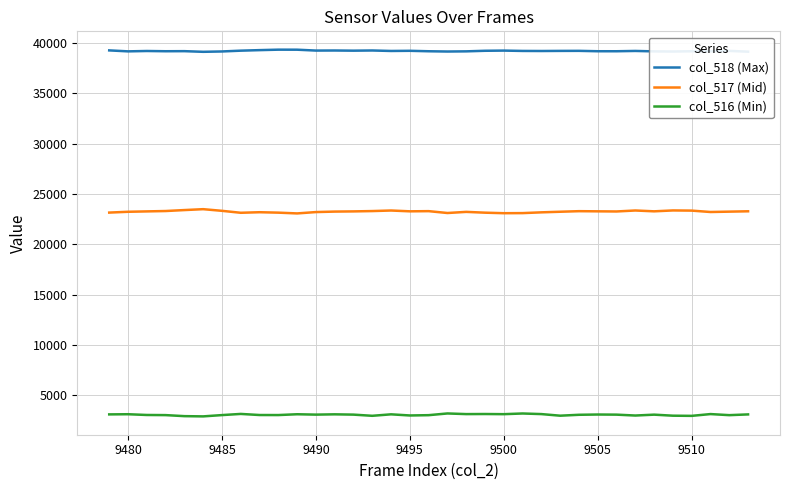

How many distinct data groups are displayed?

3